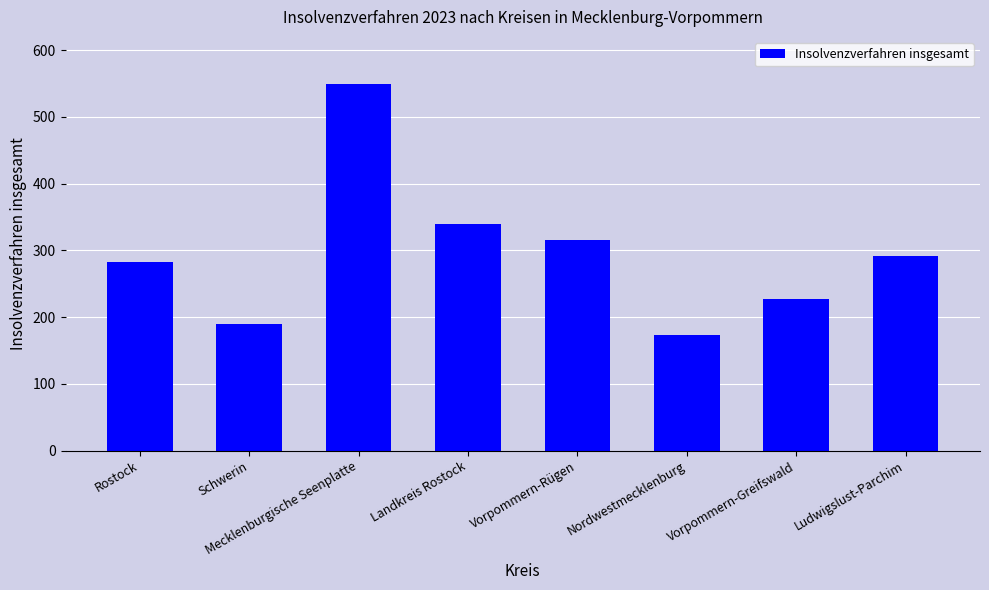

What is the maximum value shown in the chart?

549